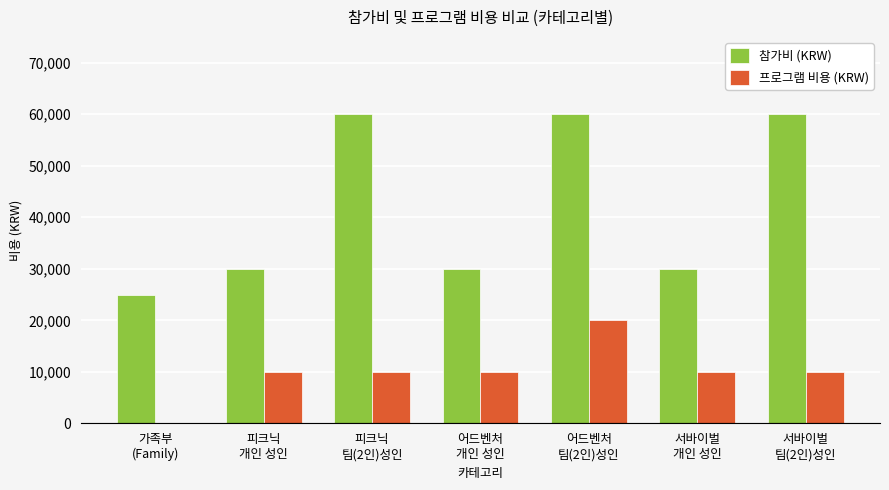

Which series has the largest total across all categories?

참가비 (KRW)